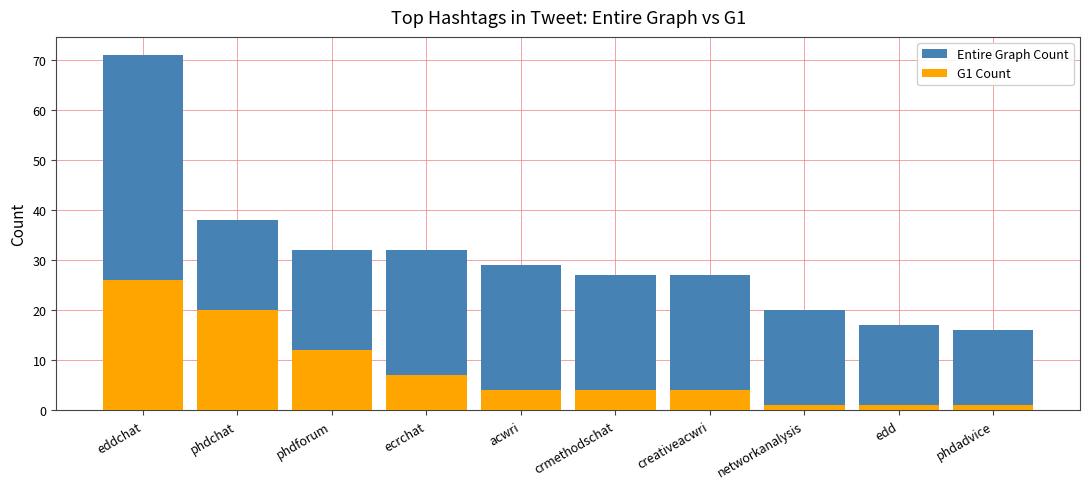

What are all the series names shown in the legend?

Entire Graph Count, G1 Count